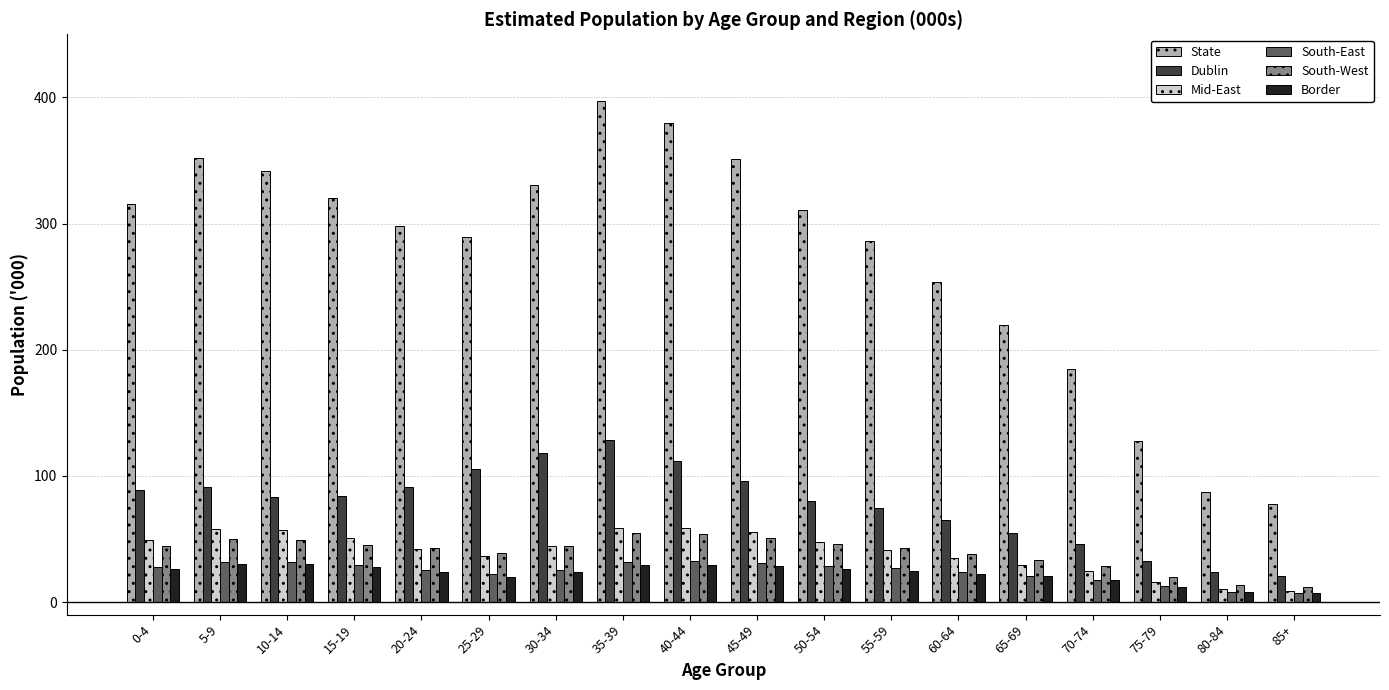

What is the label of the 17th bar from the left?

80-84